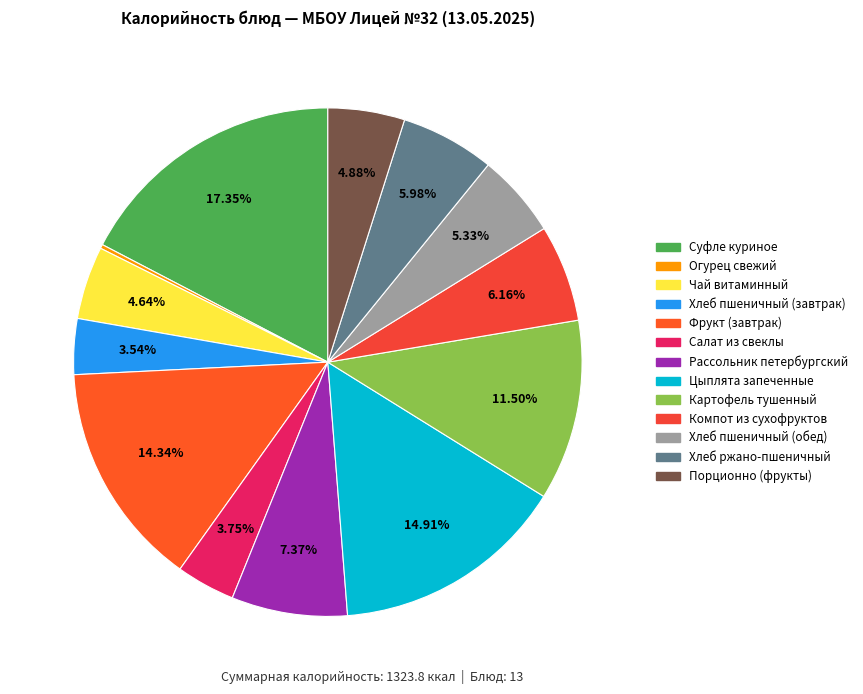

Count the number of slices in the pie.

13